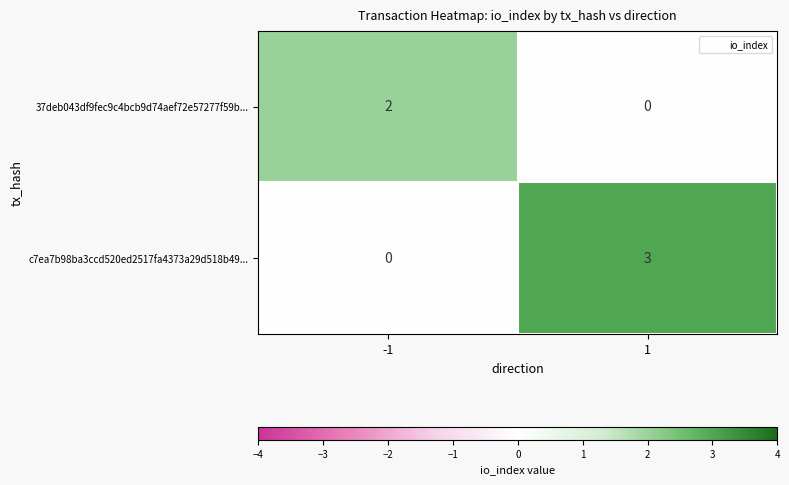

What is the sum of the c7ea7b98ba3ccd520ed2517fa4373a29d518b49... values at -1 and 1?

3